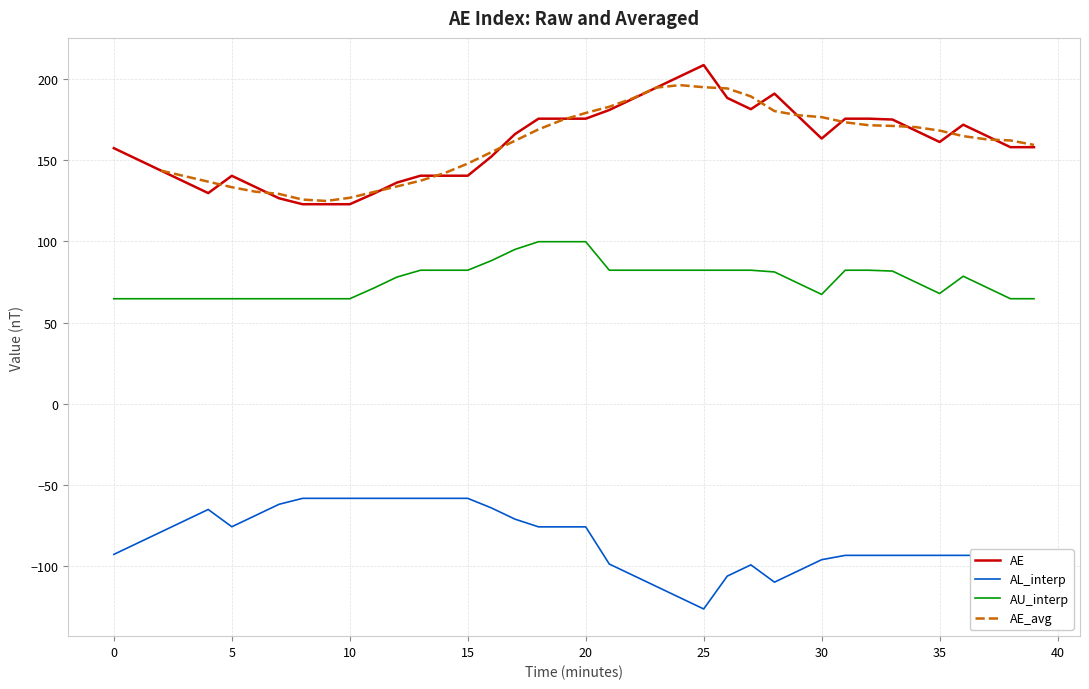

Which series has the widest spread of values?

AE